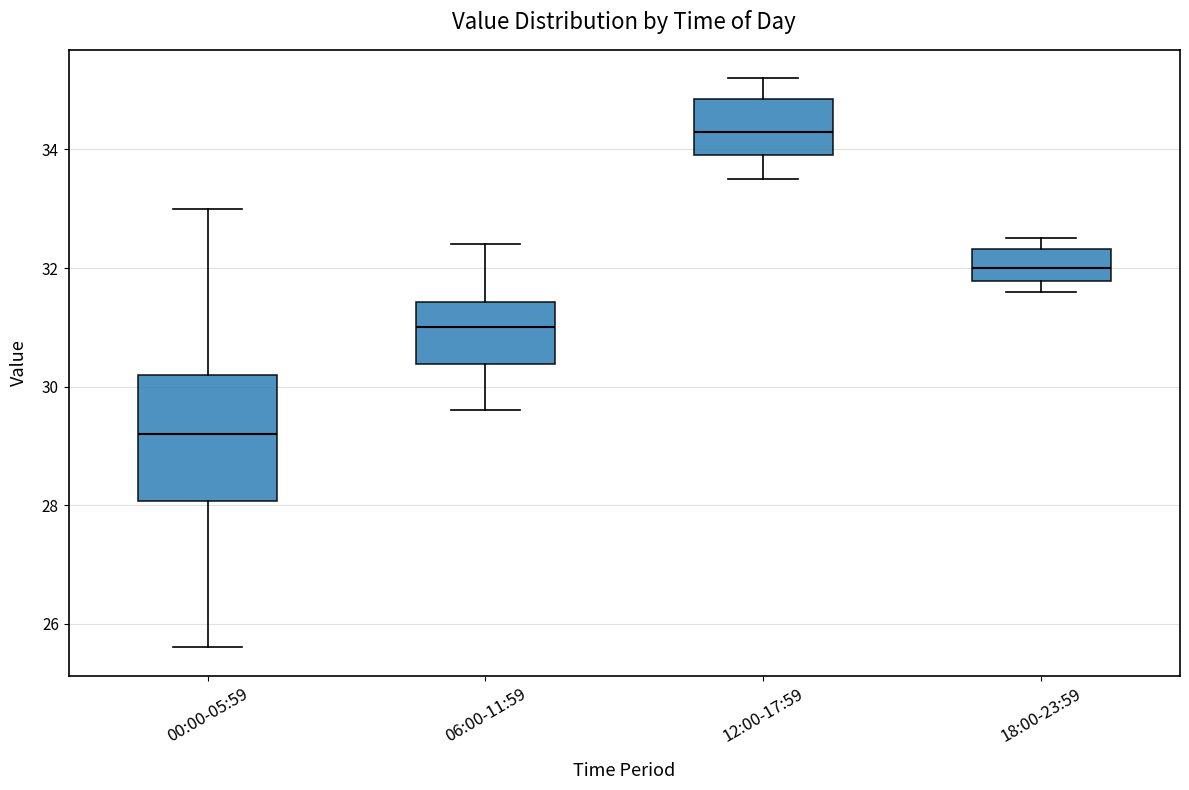

Reading left to right, read every box against the y-axis: the position of its median line, the range the box covers, and the ends of its whiskers. The values are not printed on the chart, so give them approximately, as read against the axis.

00:00-05:59: median 29.2, box 28.0 to 30.2, whiskers 25.6 to 33.0
06:00-11:59: median 31.0, box 30.4 to 31.4, whiskers 29.6 to 32.4
12:00-17:59: median 34.4, box 34.0 to 34.8, whiskers 33.6 to 35.2
18:00-23:59: median 32.0, box 31.8 to 32.4, whiskers 31.6 to 32.6